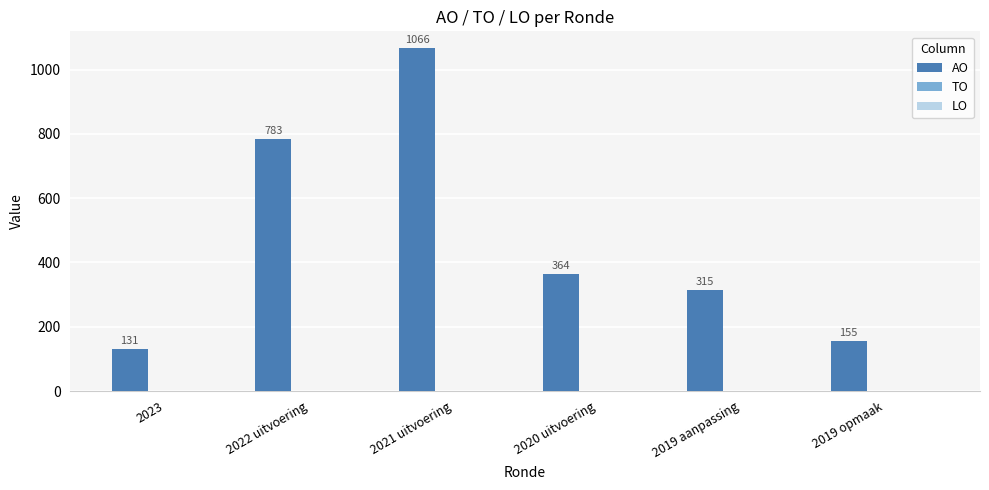

Rank the categories by value from lowest to highest.

2023, 2019 opmaak, 2019 aanpassing, 2020 uitvoering, 2022 uitvoering, 2021 uitvoering